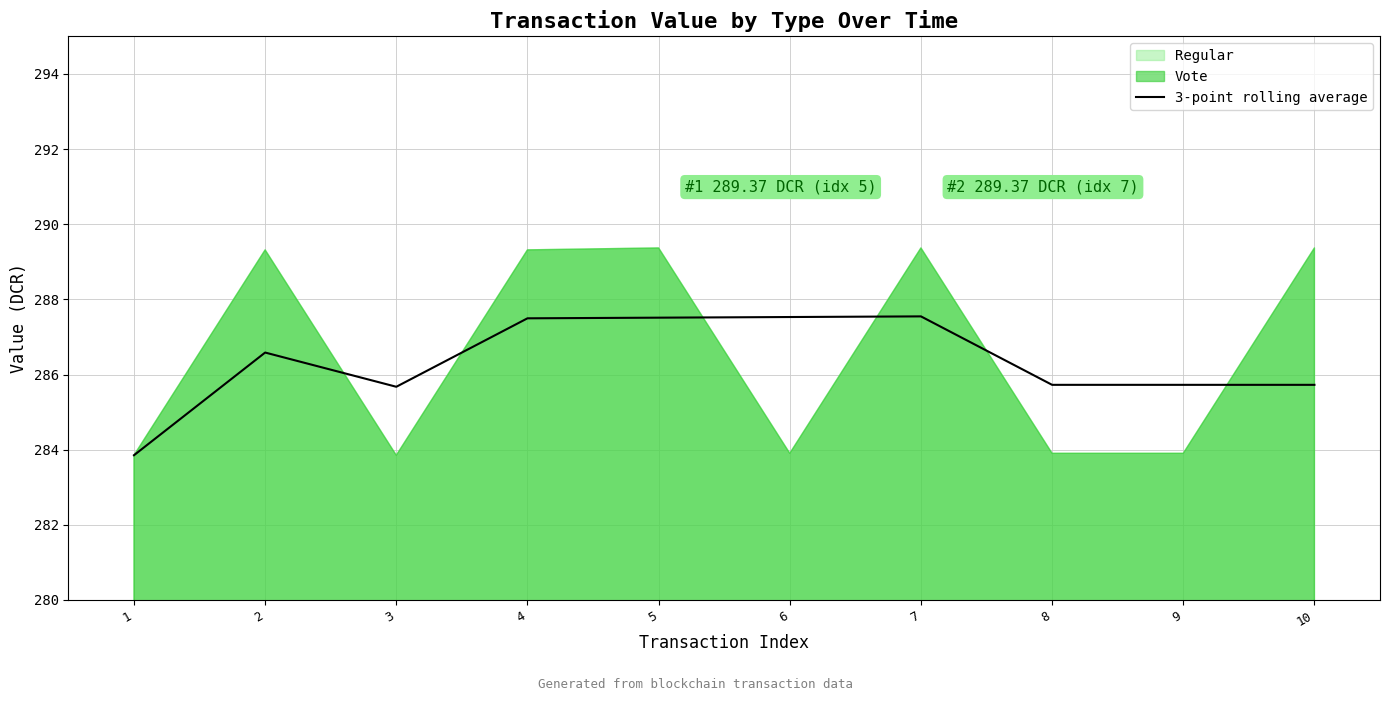

Is it true that 3-point rolling average equals 286.6 at 2?

True